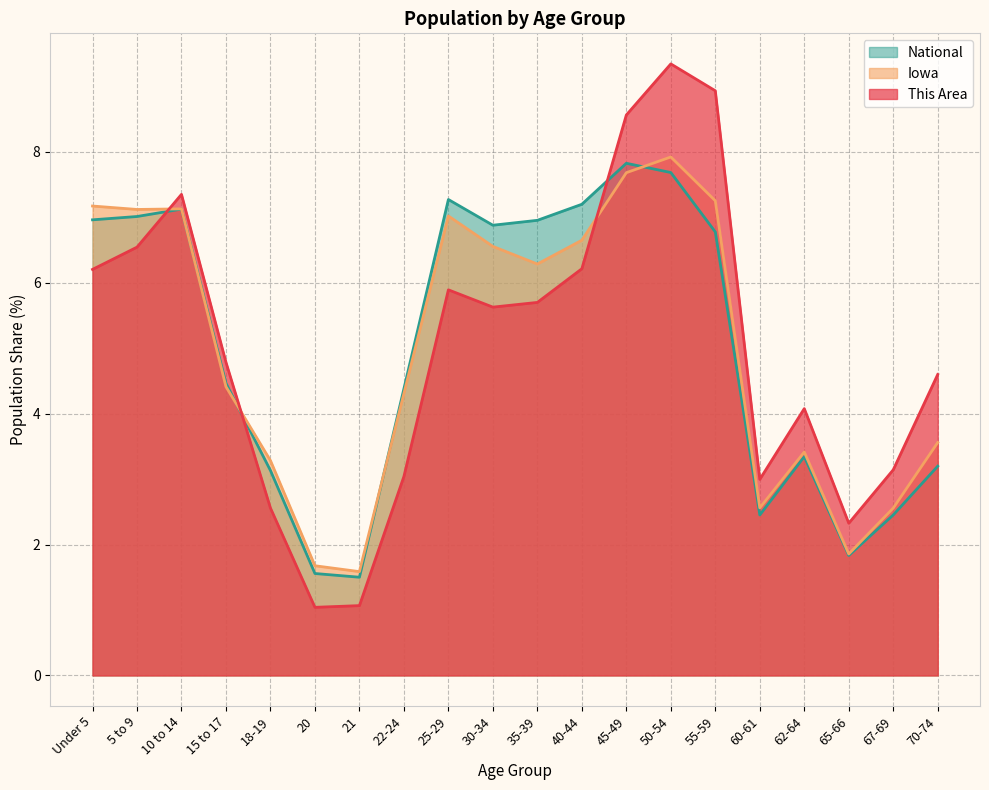

How many lines are shown in the chart?

3